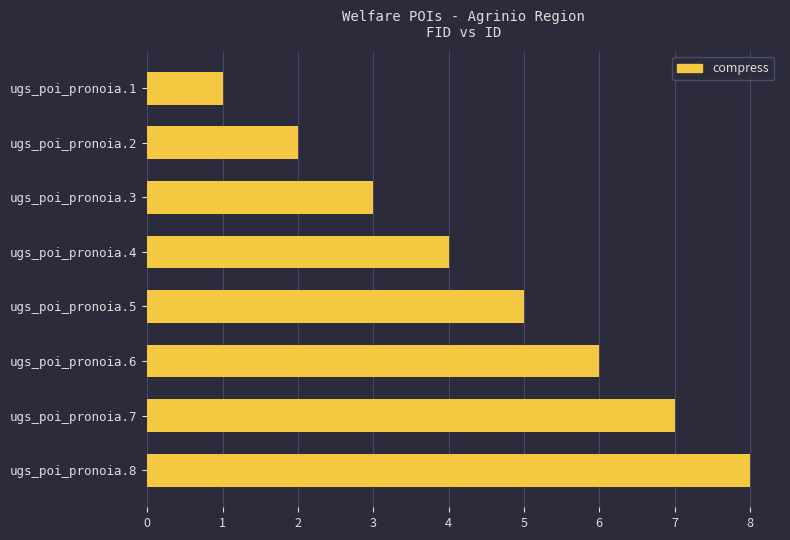

Count the number of categories in the chart.

8